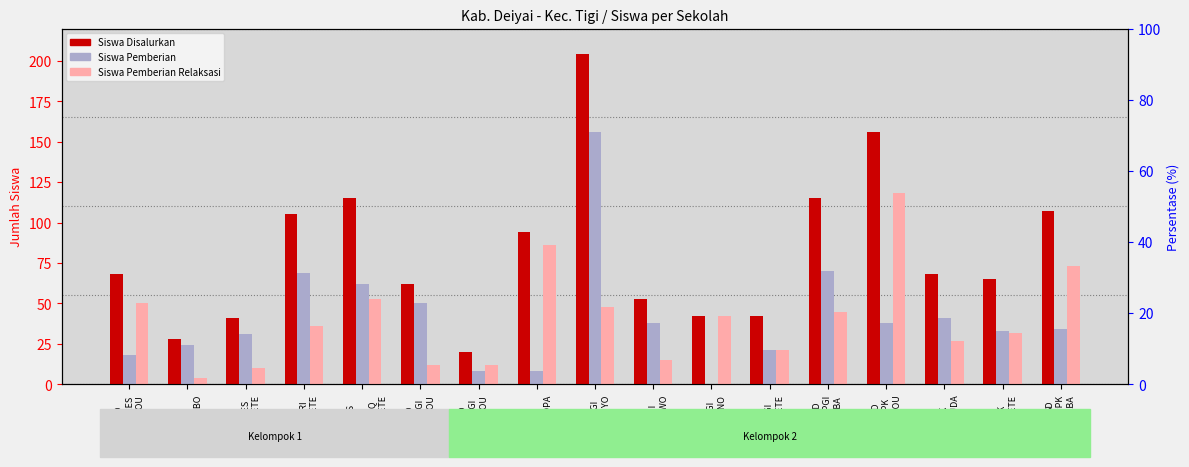

What is the average value of the Siswa Pemberian Relaksasi series?

40